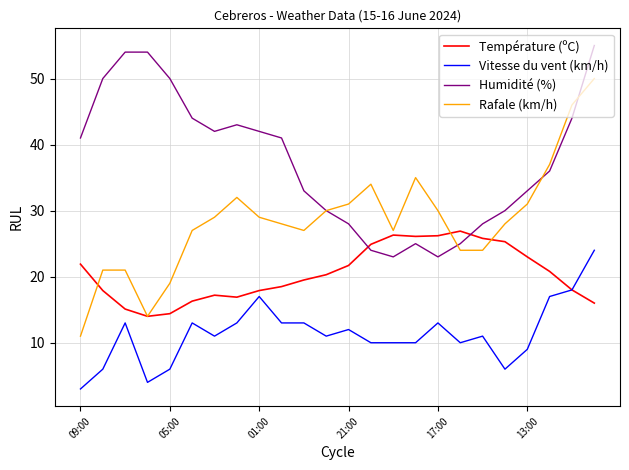

What is the minimum value shown in the chart?

3.0